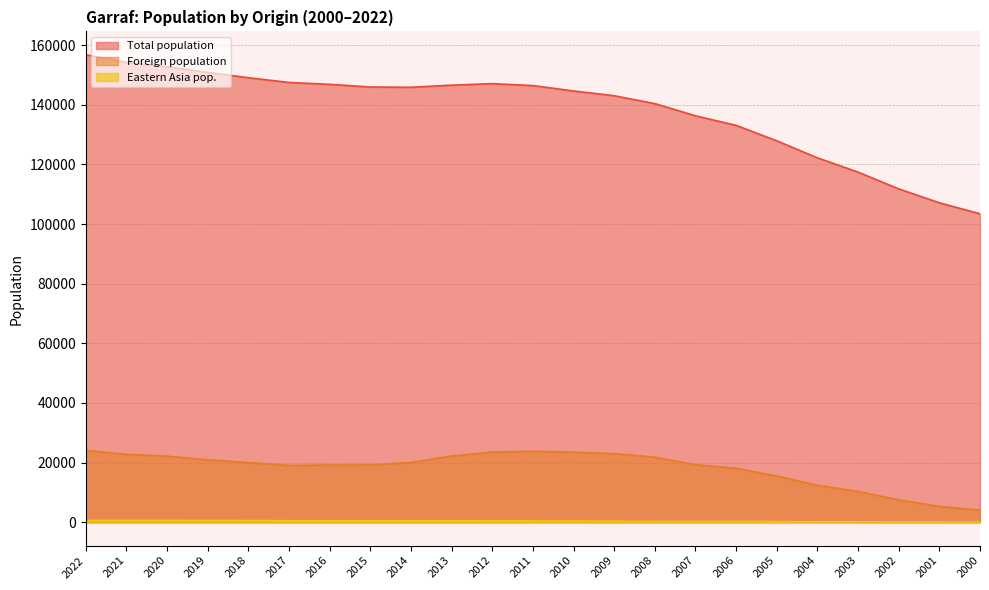

What are all the series names shown in the legend?

Total population, Foreign population, Eastern Asia pop.